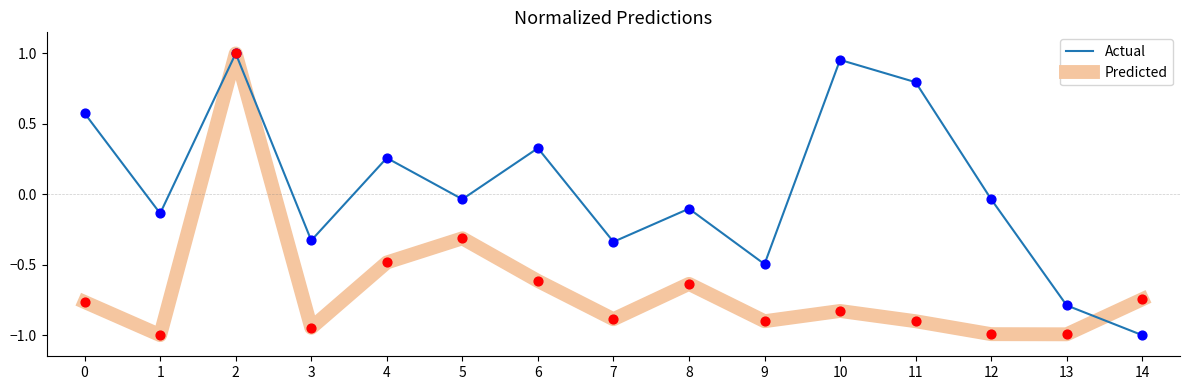

Is it true that Predicted equals -0.2 at 8?

False